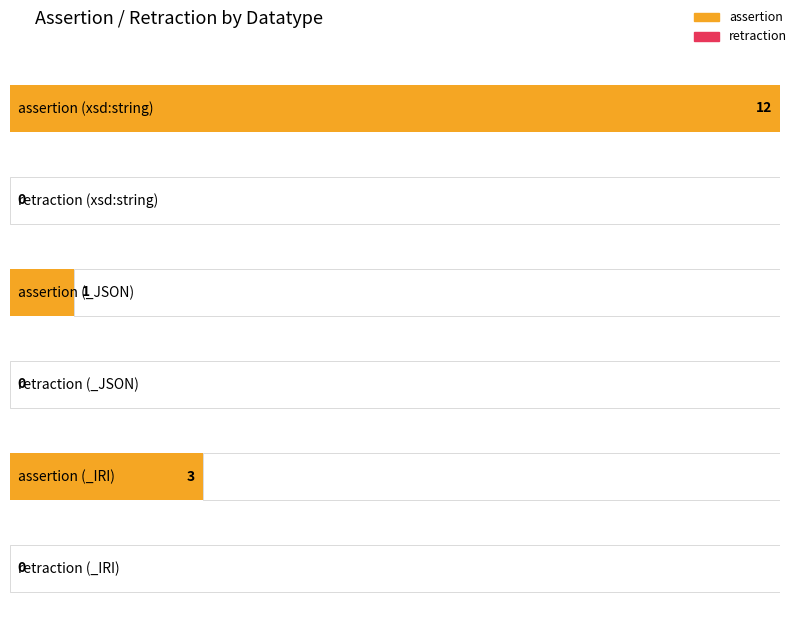

Between xsd:string and _IRI (rdf:type), which series saw the biggest shift?

assertion